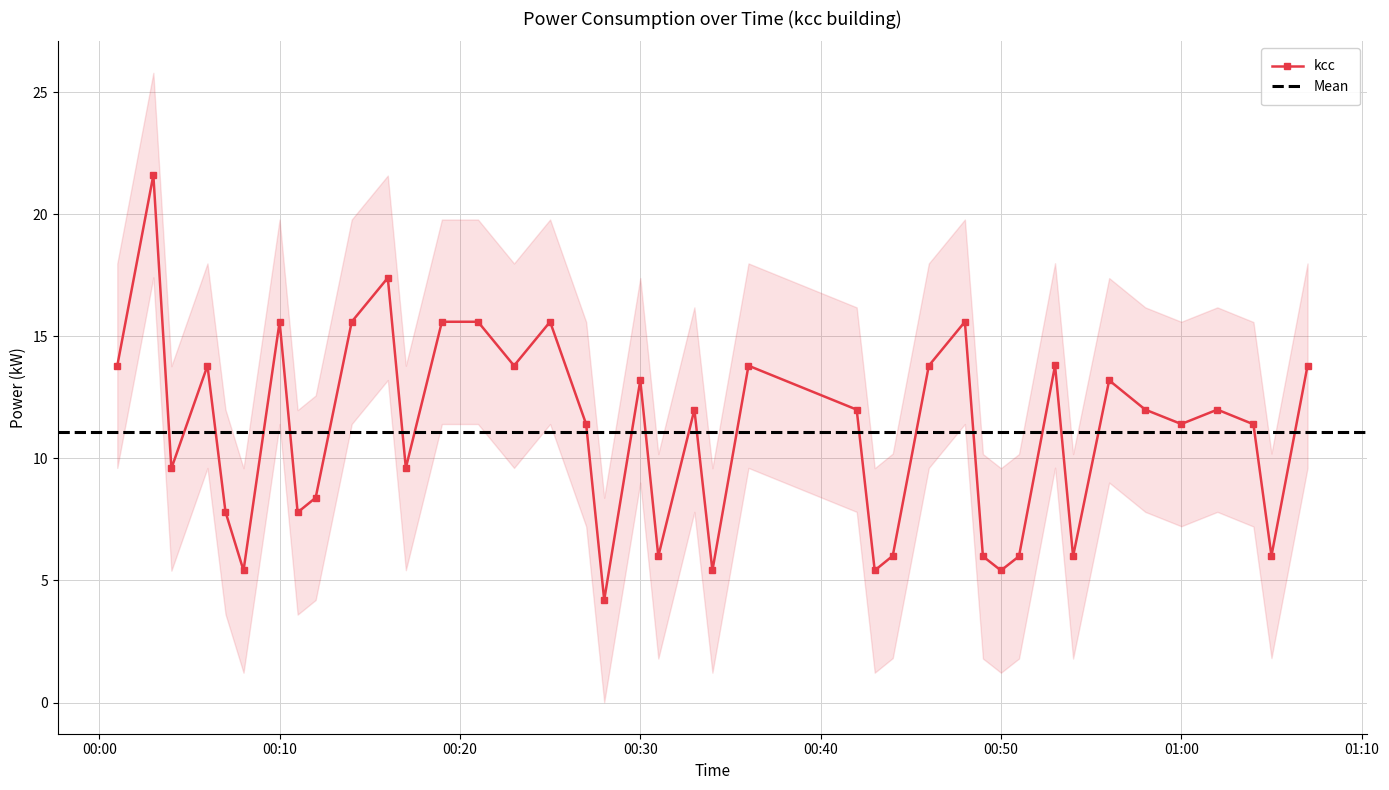

The value of kcc at 00:30 is 13.2. True or false?

True